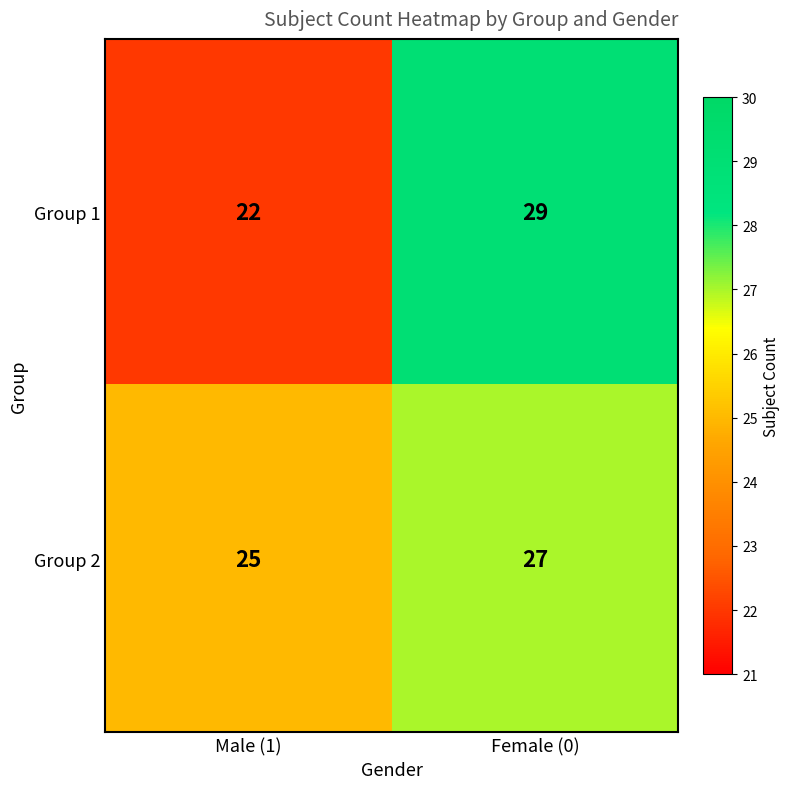

What is the spread (max minus min) of values at Male (1)?

3